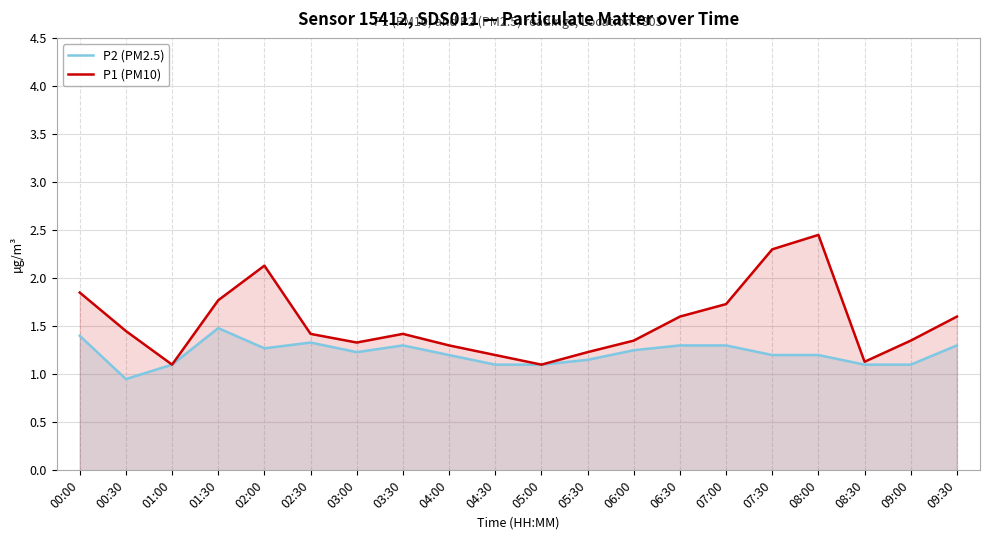

At how many categories does at least one series exceed 1?

20